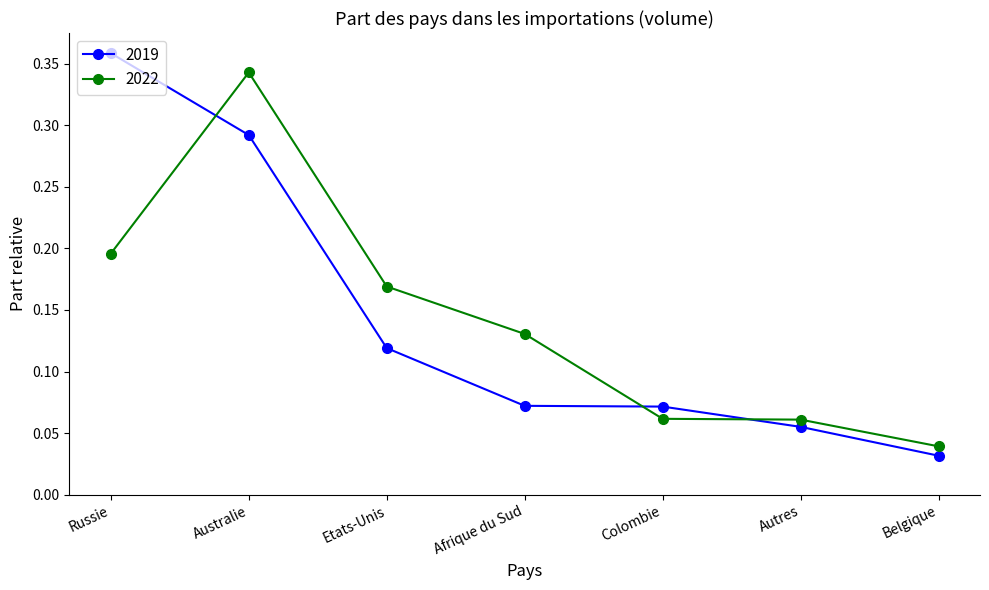

Which series has the largest range (max minus min)?

2019